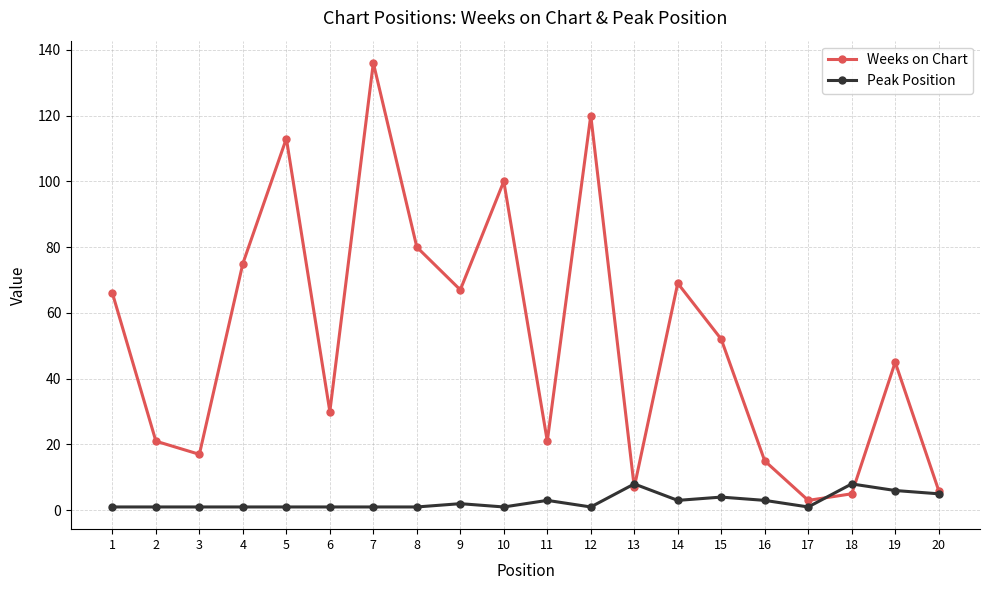

Where does the Weeks on Chart series first go above 52?

1